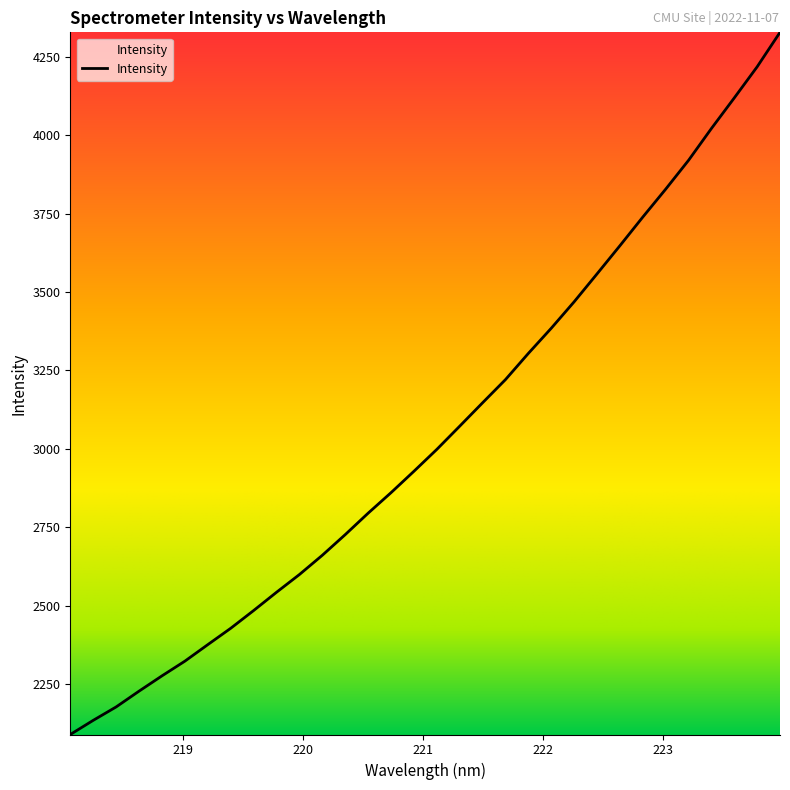

What is the difference between the maximum and minimum values?

2237.5